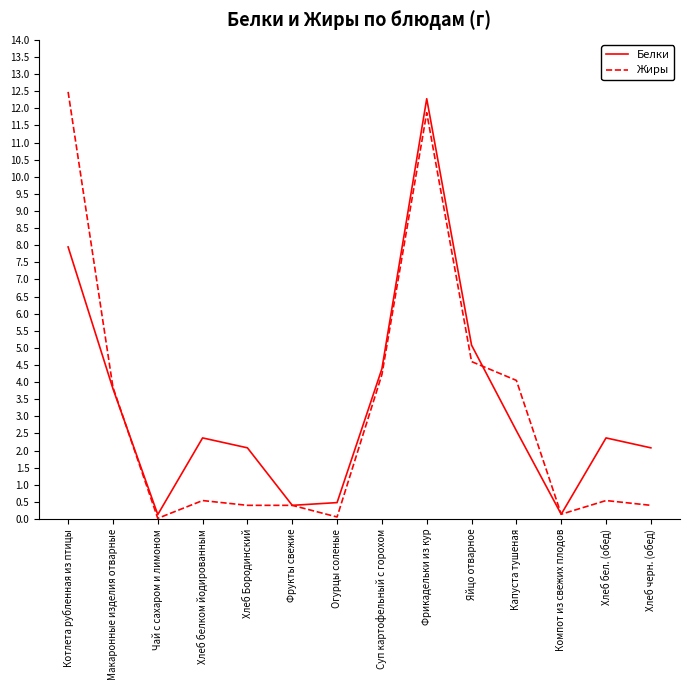

What is the greatest value displayed?

12.5